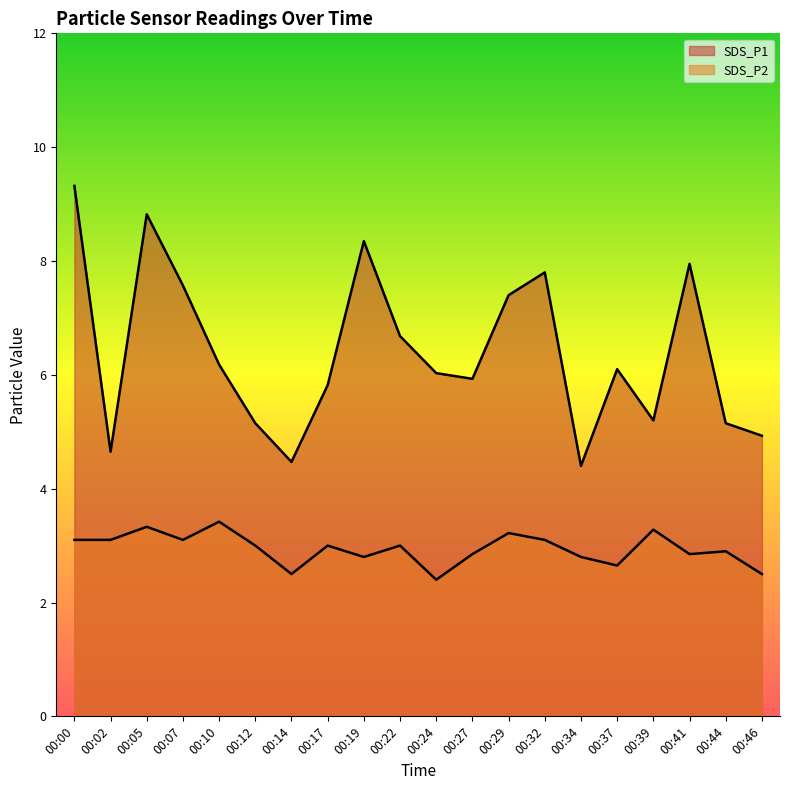

What are all the series names shown in the legend?

SDS_P1, SDS_P2